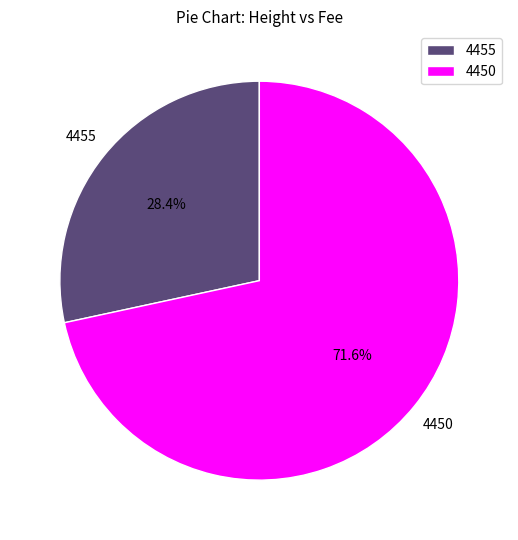

True or false: 4455 accounts for 28% of the total.

True